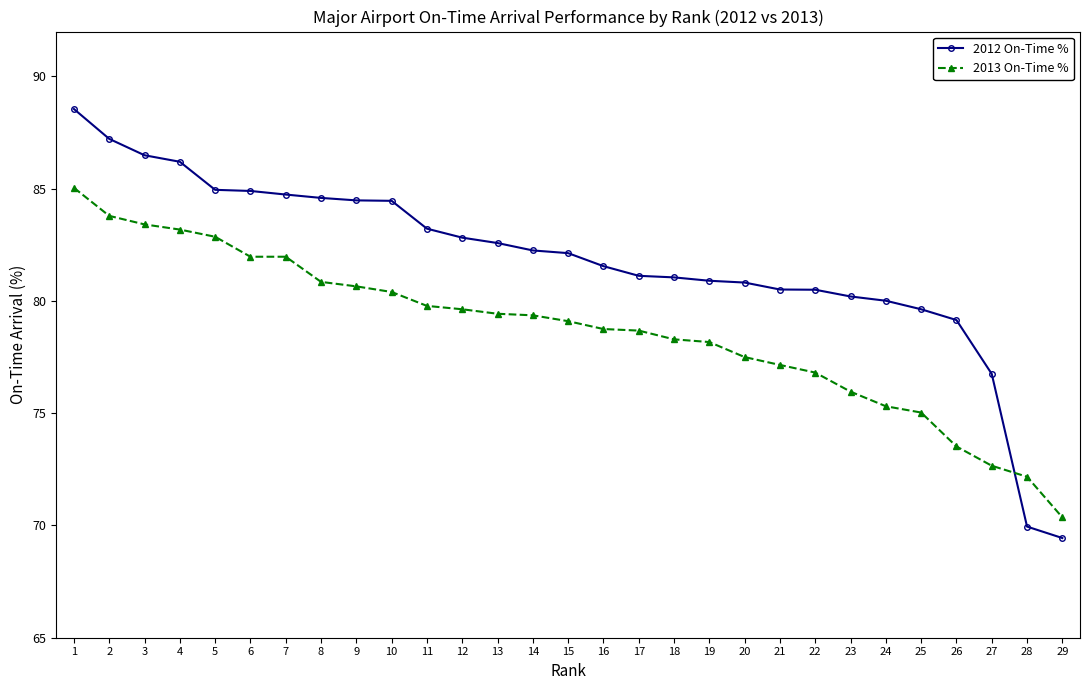

What is the difference between the maximum and minimum values in the 2012 On-Time % series?

19.1